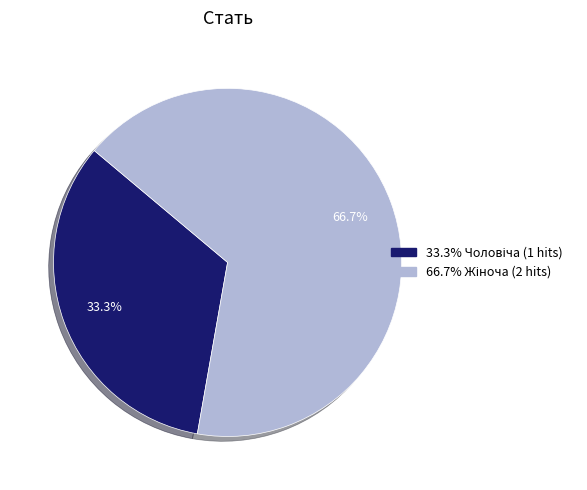

Count the number of slices in the pie.

2